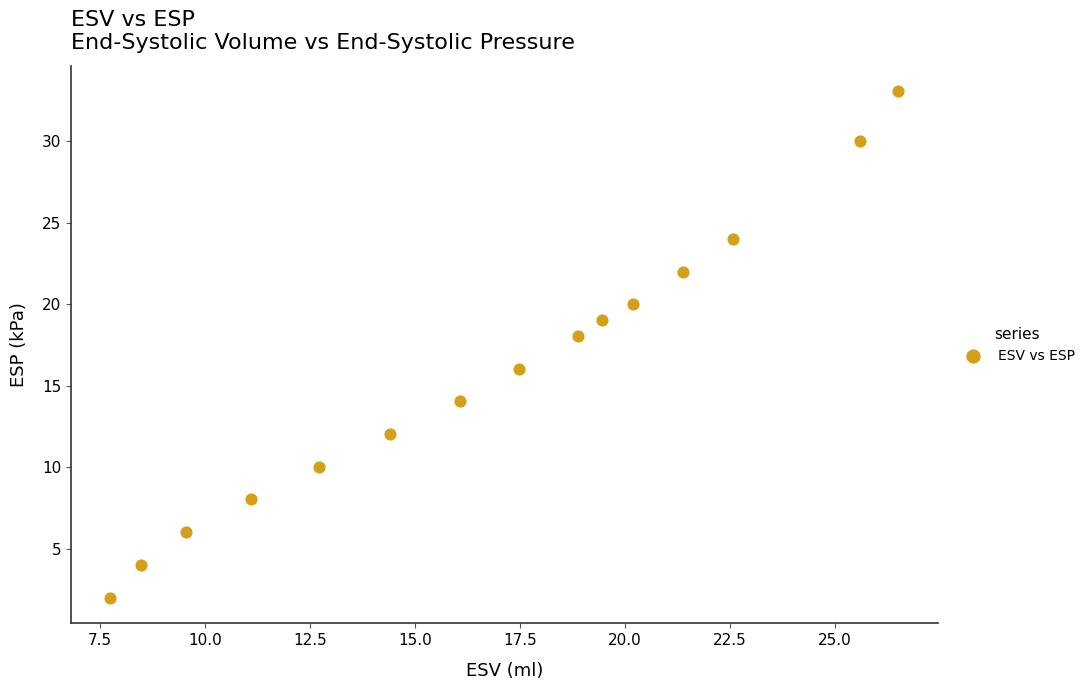

What is the range of X values (max minus min)?

18.8